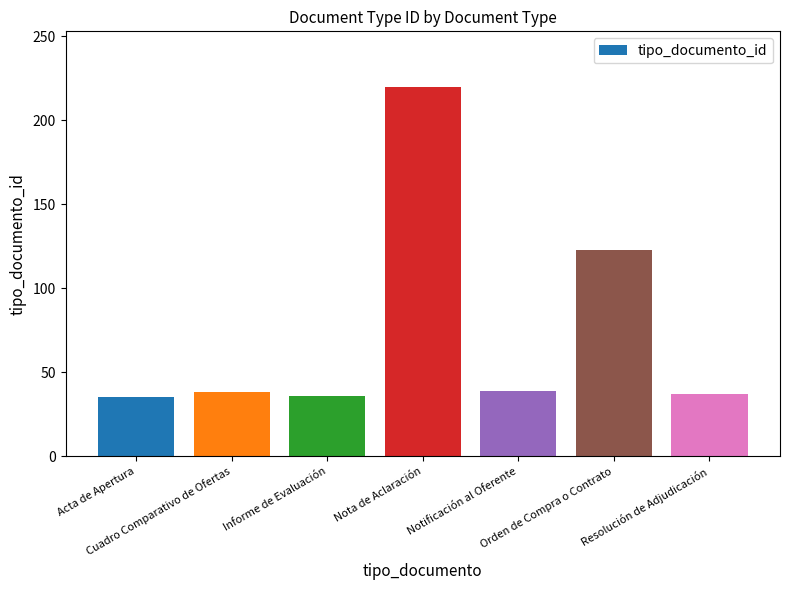

What is the difference between the values at Notificación al Oferente and Cuadro Comparativo de Ofertas?

1